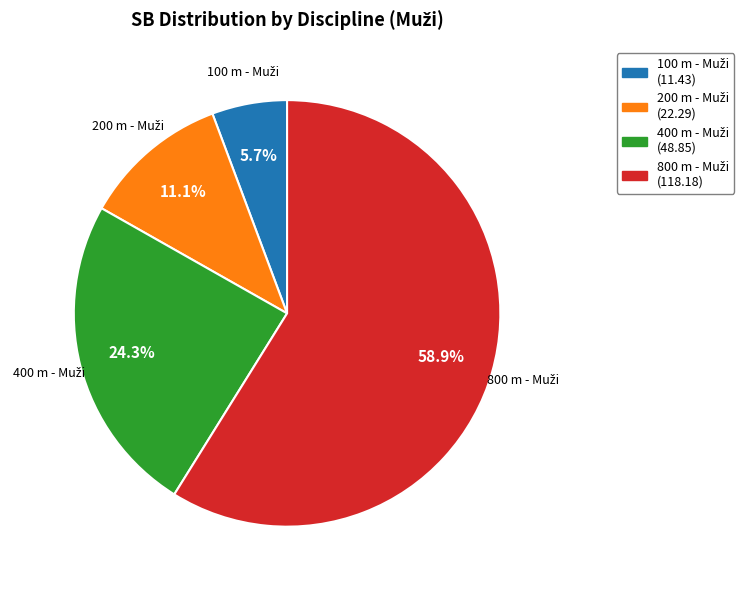

Does 100 m - Muži account for over 50% of the chart?

No